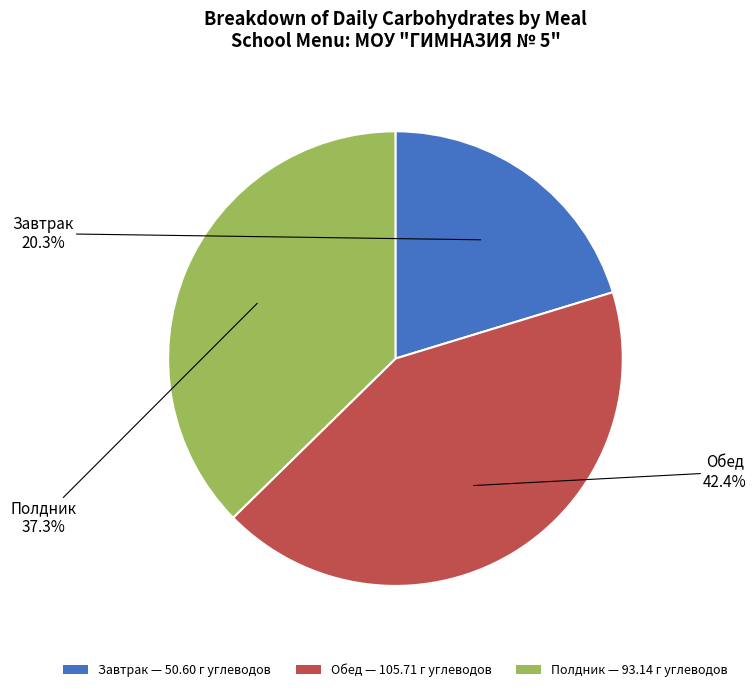

What percentage is the Полдник slice, to the nearest percent?

37%